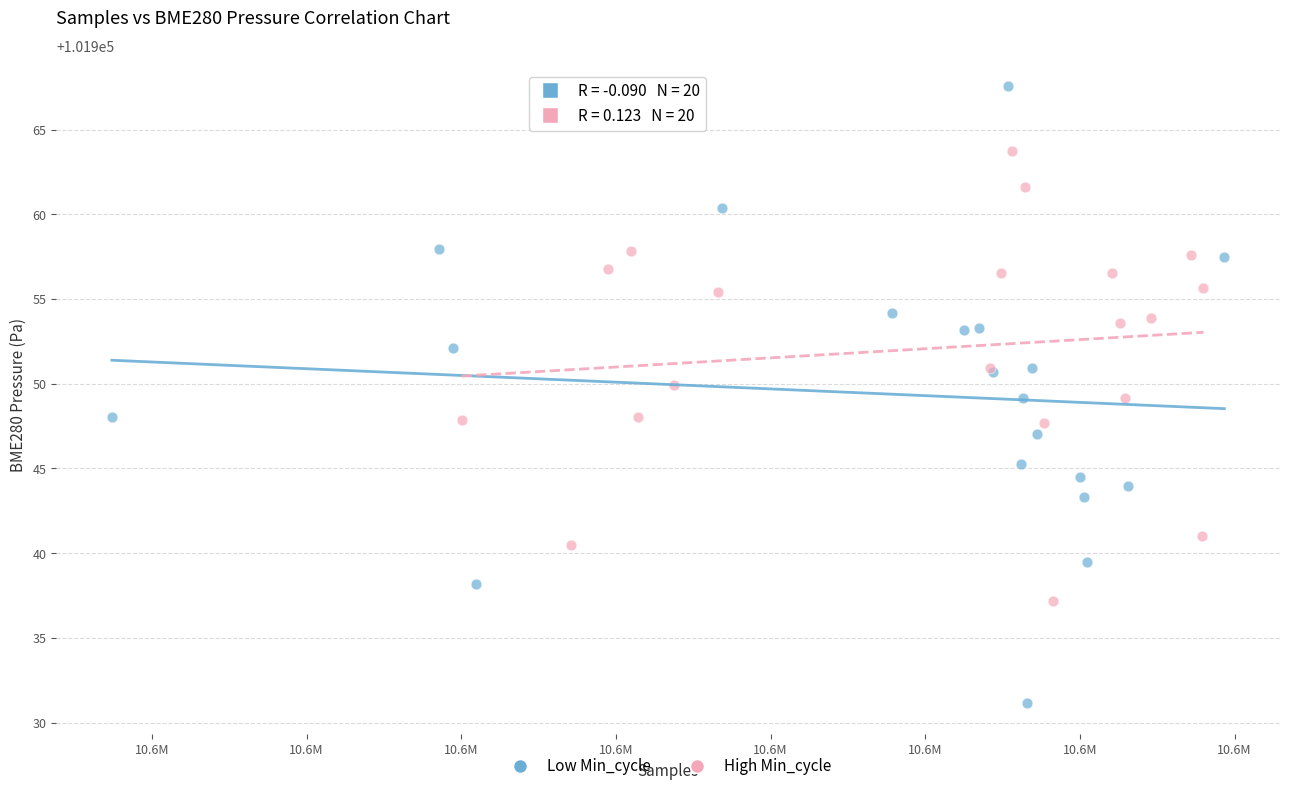

Which series contains the lowest Y value?

Low Min_cycle